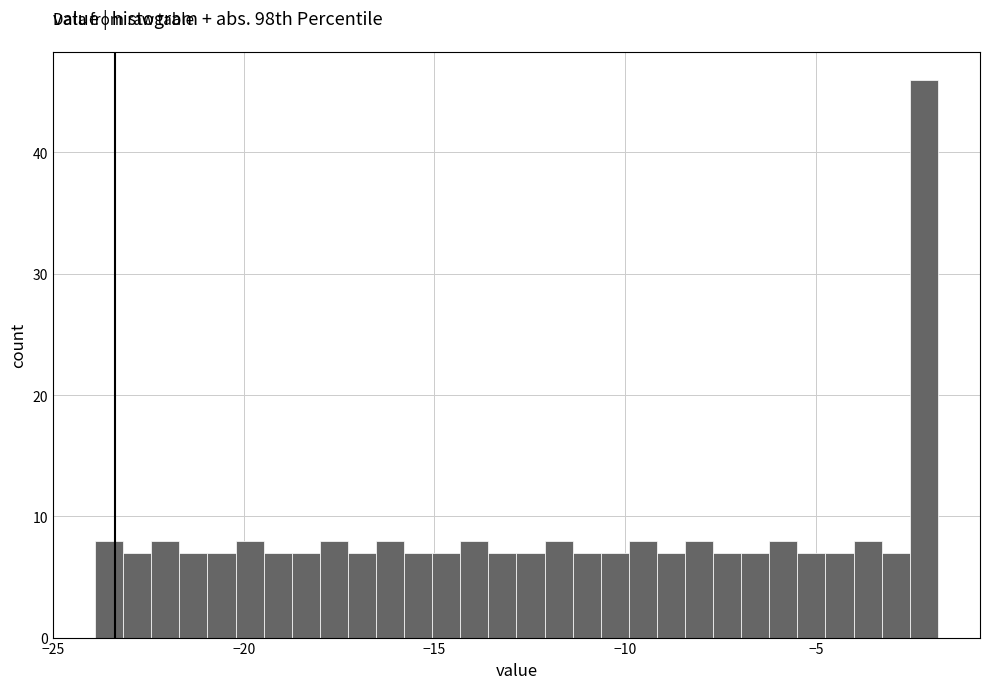

Read against the x-axis, roughly where is the centre of the tallest bar?

-2.0